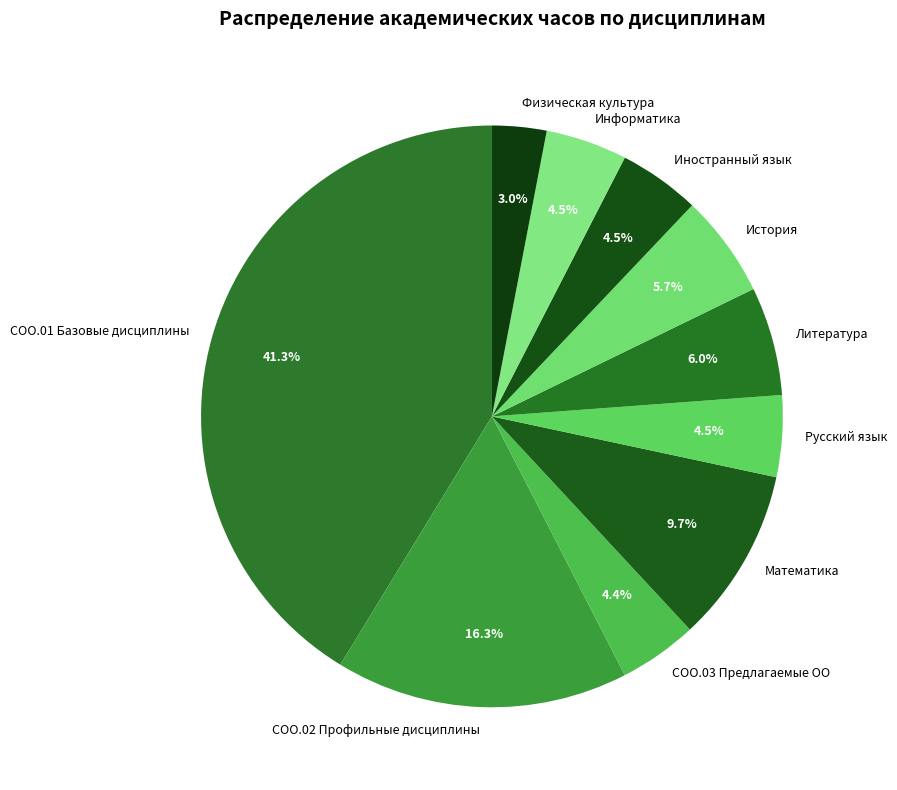

How many segments does this pie chart have?

10